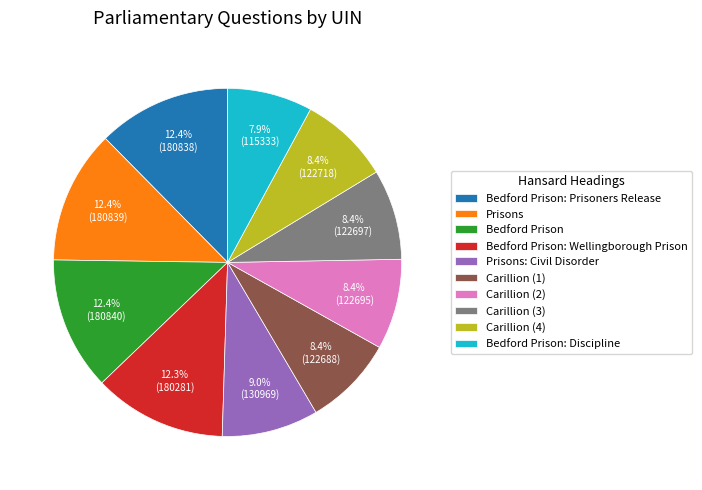

How many segments does this pie chart have?

10